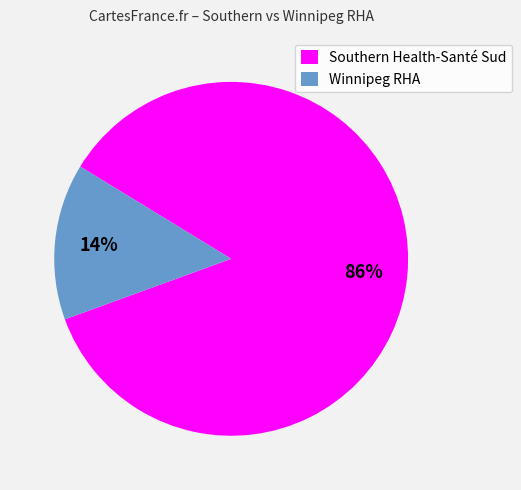

Rank the categories by value from highest to lowest.

Southern Health-Santé Sud, Winnipeg RHA